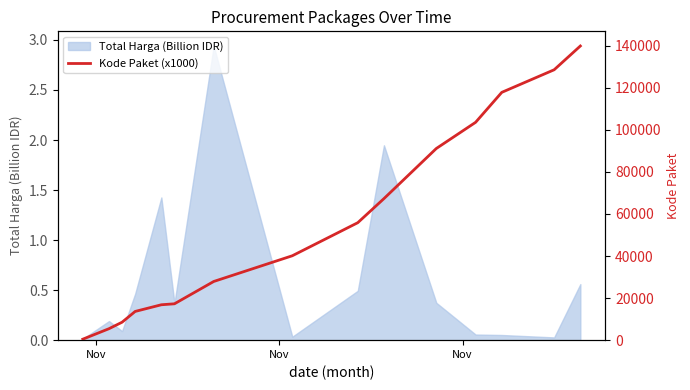

What is the sum of all values?

834067.0